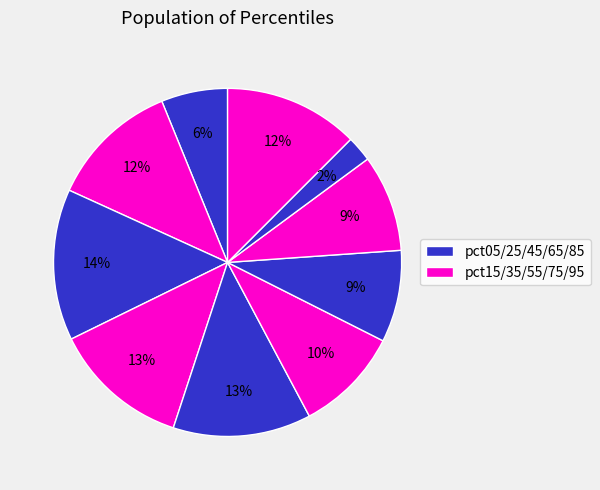

Count the number of slices in the pie.

10